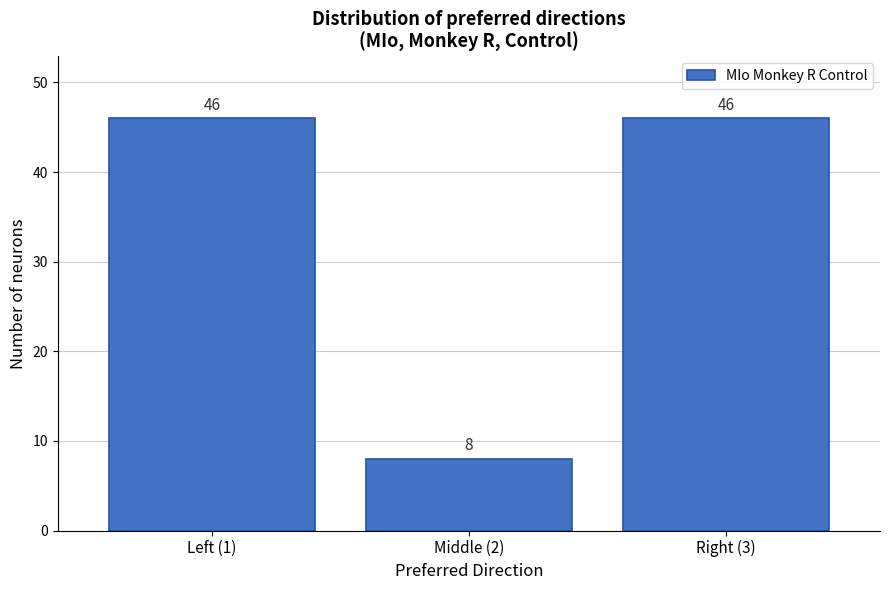

Reading left to right, list all the values displayed in this chart.

Left (1)=46	Middle (2)=8	Right (3)=46